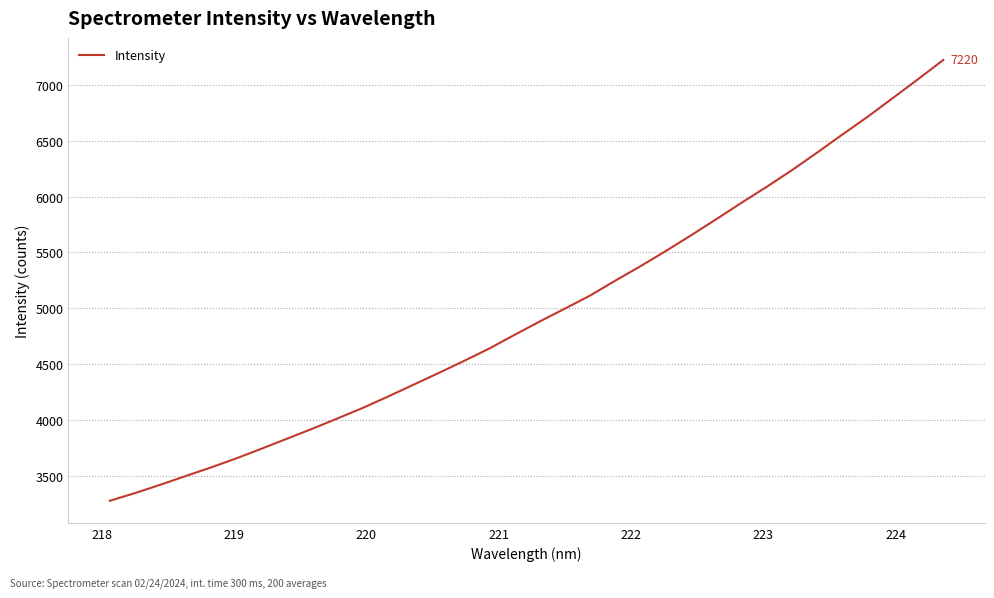

What is the difference between the maximum and minimum values?

3938.5